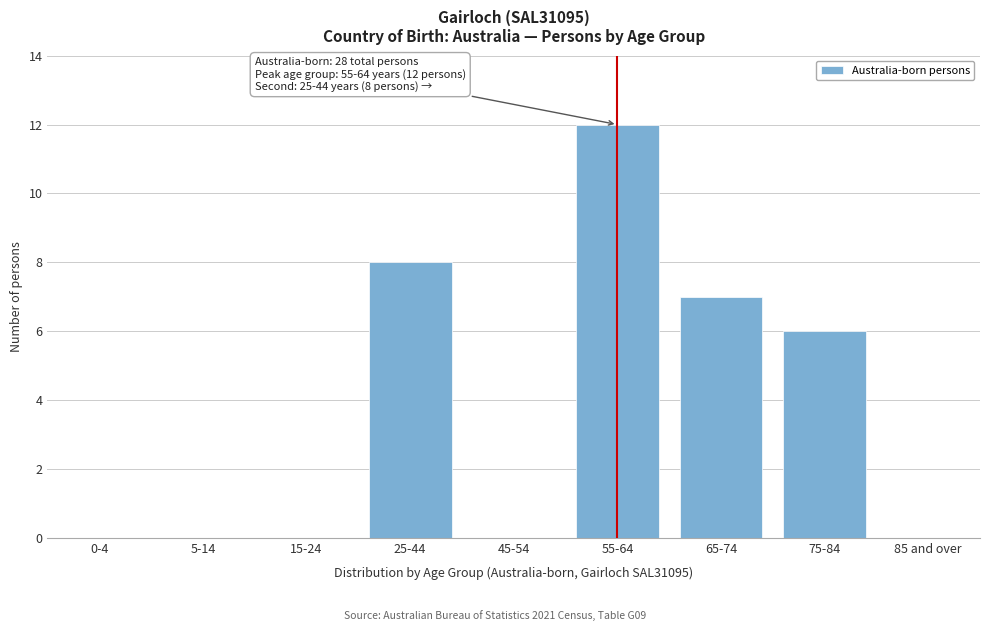

Reading left to right, list all the values displayed in this chart.

0-4=0	5-14=0	15-24=0	25-44=8	45-54=0	55-64=12	65-74=7	75-84=6	85 and over=0